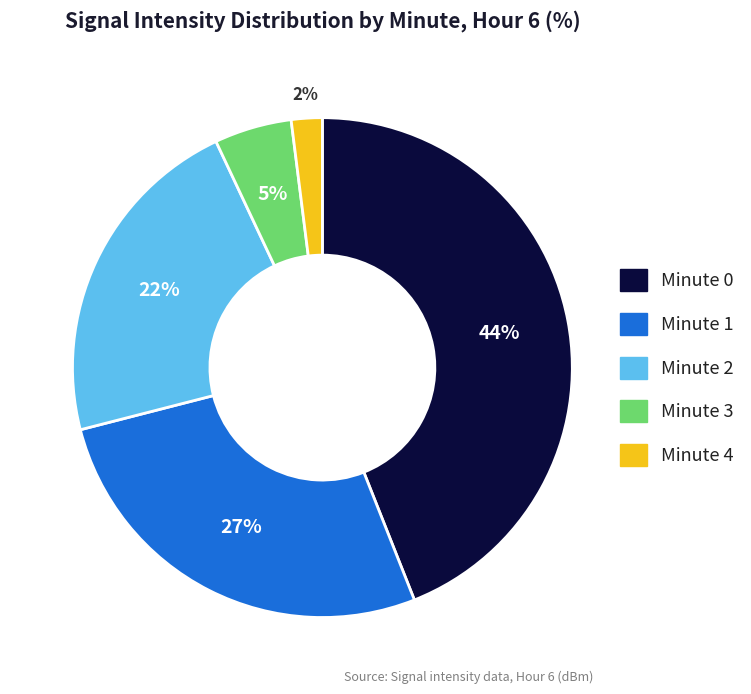

To the nearest percent, what is the difference between the Minute 4 and Minute 1 slice percentages?

25%